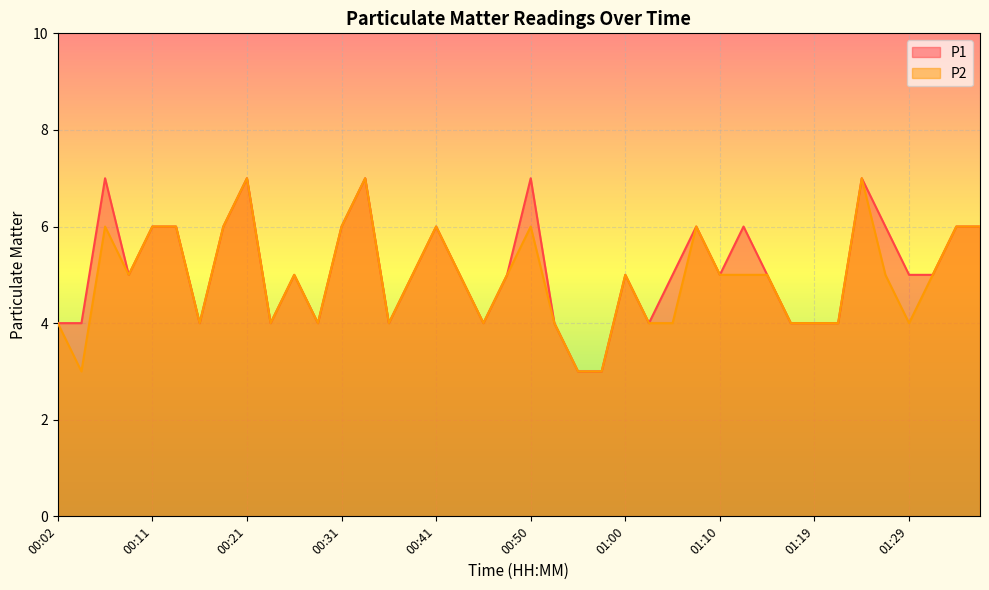

Reading left to right, extract all data points from this chart.

P1: 4	4	7	5	6	6	4	6	7	4	5	4	6	7	4	5	6	5	4	5	7	4	3	3	5	4	5	6	5	6	5	4	4	4	7	6	5	5	6	6
P2: 4	3	6	5	6	6	4	6	7	4	5	4	6	7	4	5	6	5	4	5	6	4	3	3	5	4	4	6	5	5	5	4	4	4	7	5	4	5	6	6